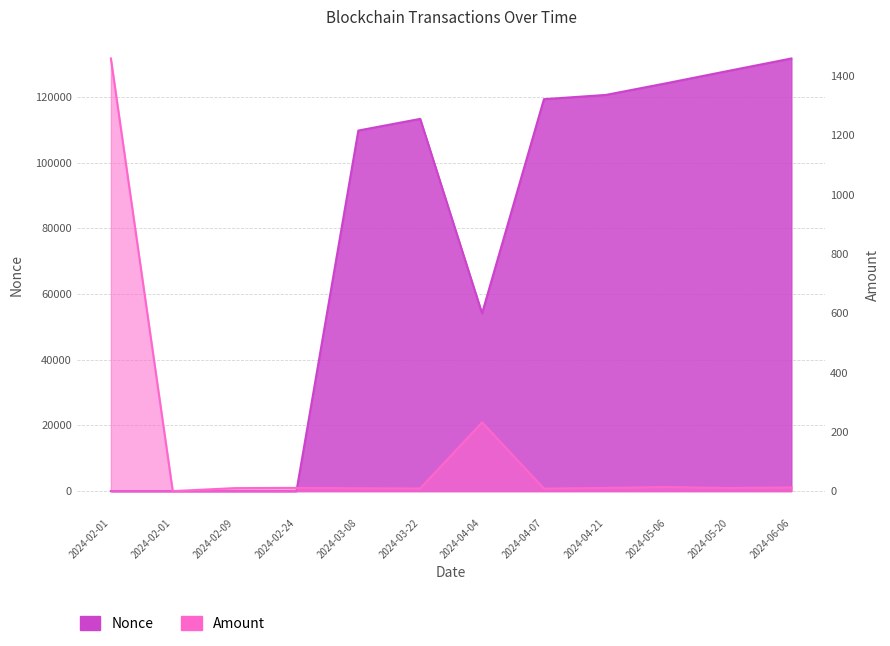

Reading right to left, extract all data points from this chart.

Amount: 2024-06-06=12.4	2024-05-20=10.5	2024-05-06=13.7	2024-04-21=10.8	2024-04-07=8.5	2024-04-04=231.6	2024-03-22=8.9	2024-03-08=9.6	2024-02-24=10.9	2024-02-09=10.1	2024-02-01=0.0	2024-02-01=1458.5
Nonce: 2024-06-06=131762.0	2024-05-20=128045.0	2024-05-06=124294.0	2024-04-21=120655.0	2024-04-07=119364.0	2024-04-04=54134.0	2024-03-22=113366.0	2024-03-08=109811.0	2024-02-24=3.0	2024-02-09=2.0	2024-02-01=0.0	2024-02-01=1.0